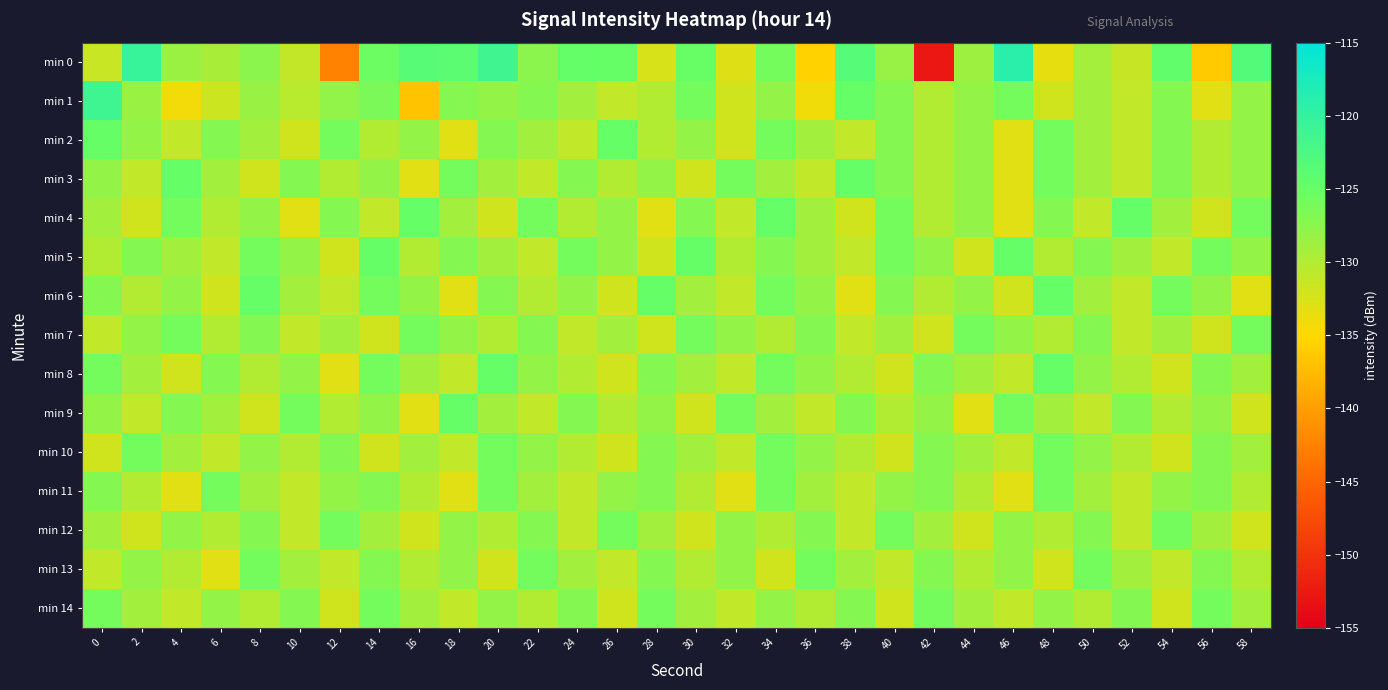

Reading left to right, list all the values displayed in this chart.

min 0: 0=-131.4	2=-120.5	4=-128.4	6=-129.3	8=-127.4	10=-131.1	12=-142.4	14=-125.3	16=-123.6	18=-124.0	20=-121.4	22=-127.4	24=-124.8	26=-124.9	28=-132.5	30=-125.1	32=-132.8	34=-126.0	36=-135.5	38=-123.5	40=-128.2	42=-152.7	44=-128.7	46=-119.1	48=-133.5	50=-129.1	52=-131.3	54=-124.6	56=-136.2	58=-123.2
min 1: 0=-121.1	2=-128.4	4=-134.1	6=-131.7	8=-128.4	10=-130.4	12=-127.9	14=-126.4	16=-136.9	18=-127.0	20=-128.0	22=-127.0	24=-129.0	26=-131.0	28=-130.0	30=-126.0	32=-132.0	34=-128.0	36=-134.0	38=-125.0	40=-127.0	42=-130.0	44=-128.0	46=-126.0	48=-132.0	50=-129.0	52=-131.0	54=-127.0	56=-133.0	58=-128.0
min 2: 0=-125.0	2=-128.0	4=-131.0	6=-127.0	8=-129.0	10=-132.0	12=-126.0	14=-130.0	16=-128.0	18=-133.0	20=-127.0	22=-129.0	24=-131.0	26=-125.0	28=-130.0	30=-128.0	32=-132.0	34=-126.0	36=-129.0	38=-131.0	40=-127.0	42=-130.0	44=-128.0	46=-133.0	48=-126.0	50=-129.0	52=-131.0	54=-127.0	56=-130.0	58=-128.0
min 3: 0=-128.0	2=-131.0	4=-125.0	6=-129.0	8=-132.0	10=-127.0	12=-130.0	14=-128.0	16=-133.0	18=-126.0	20=-129.0	22=-131.0	24=-127.0	26=-130.0	28=-128.0	30=-132.0	32=-126.0	34=-129.0	36=-131.0	38=-125.0	40=-127.0	42=-130.0	44=-128.0	46=-133.0	48=-126.0	50=-129.0	52=-131.0	54=-127.0	56=-130.0	58=-128.0
min 4: 0=-129.0	2=-132.0	4=-126.0	6=-130.0	8=-128.0	10=-133.0	12=-127.0	14=-131.0	16=-125.0	18=-129.0	20=-132.0	22=-126.0	24=-130.0	26=-128.0	28=-133.0	30=-127.0	32=-131.0	34=-125.0	36=-129.0	38=-132.0	40=-126.0	42=-130.0	44=-128.0	46=-133.0	48=-127.0	50=-131.0	52=-125.0	54=-129.0	56=-132.0	58=-126.0
min 5: 0=-130.0	2=-127.0	4=-129.0	6=-131.0	8=-126.0	10=-128.0	12=-132.0	14=-125.0	16=-130.0	18=-127.0	20=-129.0	22=-131.0	24=-126.0	26=-128.0	28=-132.0	30=-125.0	32=-130.0	34=-127.0	36=-129.0	38=-131.0	40=-126.0	42=-128.0	44=-132.0	46=-125.0	48=-130.0	50=-127.0	52=-129.0	54=-131.0	56=-126.0	58=-128.0
min 6: 0=-127.0	2=-130.0	4=-128.0	6=-132.0	8=-125.0	10=-129.0	12=-131.0	14=-126.0	16=-128.0	18=-133.0	20=-127.0	22=-130.0	24=-128.0	26=-132.0	28=-125.0	30=-129.0	32=-131.0	34=-126.0	36=-128.0	38=-133.0	40=-127.0	42=-130.0	44=-128.0	46=-132.0	48=-125.0	50=-129.0	52=-131.0	54=-126.0	56=-128.0	58=-133.0
min 7: 0=-131.0	2=-128.0	4=-126.0	6=-130.0	8=-127.0	10=-131.0	12=-129.0	14=-132.0	16=-126.0	18=-128.0	20=-130.0	22=-127.0	24=-131.0	26=-129.0	28=-132.0	30=-126.0	32=-128.0	34=-130.0	36=-127.0	38=-131.0	40=-129.0	42=-132.0	44=-126.0	46=-128.0	48=-130.0	50=-127.0	52=-131.0	54=-129.0	56=-132.0	58=-126.0
min 8: 0=-126.0	2=-129.0	4=-132.0	6=-127.0	8=-130.0	10=-128.0	12=-133.0	14=-126.0	16=-129.0	18=-131.0	20=-125.0	22=-128.0	24=-130.0	26=-132.0	28=-127.0	30=-129.0	32=-131.0	34=-126.0	36=-128.0	38=-130.0	40=-132.0	42=-127.0	44=-129.0	46=-131.0	48=-125.0	50=-128.0	52=-130.0	54=-132.0	56=-127.0	58=-129.0
min 9: 0=-128.0	2=-131.0	4=-127.0	6=-129.0	8=-132.0	10=-126.0	12=-130.0	14=-128.0	16=-133.0	18=-125.0	20=-129.0	22=-131.0	24=-127.0	26=-130.0	28=-128.0	30=-132.0	32=-126.0	34=-129.0	36=-131.0	38=-127.0	40=-130.0	42=-128.0	44=-133.0	46=-126.0	48=-129.0	50=-131.0	52=-127.0	54=-130.0	56=-128.0	58=-132.0
min 10: 0=-132.0	2=-126.0	4=-129.0	6=-131.0	8=-128.0	10=-130.0	12=-127.0	14=-132.0	16=-129.0	18=-131.0	20=-126.0	22=-128.0	24=-130.0	26=-132.0	28=-127.0	30=-129.0	32=-131.0	34=-126.0	36=-128.0	38=-130.0	40=-132.0	42=-127.0	44=-129.0	46=-131.0	48=-126.0	50=-128.0	52=-130.0	54=-132.0	56=-127.0	58=-129.0
min 11: 0=-127.0	2=-130.0	4=-133.0	6=-126.0	8=-129.0	10=-131.0	12=-128.0	14=-127.0	16=-130.0	18=-133.0	20=-126.0	22=-129.0	24=-131.0	26=-128.0	28=-127.0	30=-130.0	32=-133.0	34=-126.0	36=-129.0	38=-131.0	40=-128.0	42=-127.0	44=-130.0	46=-133.0	48=-126.0	50=-129.0	52=-131.0	54=-128.0	56=-127.0	58=-130.0
min 12: 0=-129.0	2=-132.0	4=-128.0	6=-130.0	8=-127.0	10=-131.0	12=-126.0	14=-129.0	16=-132.0	18=-128.0	20=-130.0	22=-127.0	24=-131.0	26=-126.0	28=-129.0	30=-132.0	32=-128.0	34=-130.0	36=-127.0	38=-131.0	40=-126.0	42=-129.0	44=-132.0	46=-128.0	48=-130.0	50=-127.0	52=-131.0	54=-126.0	56=-129.0	58=-132.0
min 13: 0=-131.0	2=-128.0	4=-130.0	6=-133.0	8=-126.0	10=-129.0	12=-131.0	14=-127.0	16=-130.0	18=-128.0	20=-132.0	22=-126.0	24=-129.0	26=-131.0	28=-127.0	30=-130.0	32=-128.0	34=-132.0	36=-126.0	38=-129.0	40=-131.0	42=-127.0	44=-130.0	46=-128.0	48=-132.0	50=-126.0	52=-129.0	54=-131.0	56=-127.0	58=-130.0
min 14: 0=-126.0	2=-129.0	4=-131.0	6=-128.0	8=-130.0	10=-127.0	12=-132.0	14=-126.0	16=-129.0	18=-131.0	20=-128.0	22=-130.0	24=-127.0	26=-132.0	28=-126.0	30=-129.0	32=-131.0	34=-128.0	36=-130.0	38=-127.0	40=-132.0	42=-126.0	44=-129.0	46=-131.0	48=-128.0	50=-130.0	52=-127.0	54=-132.0	56=-126.0	58=-129.0